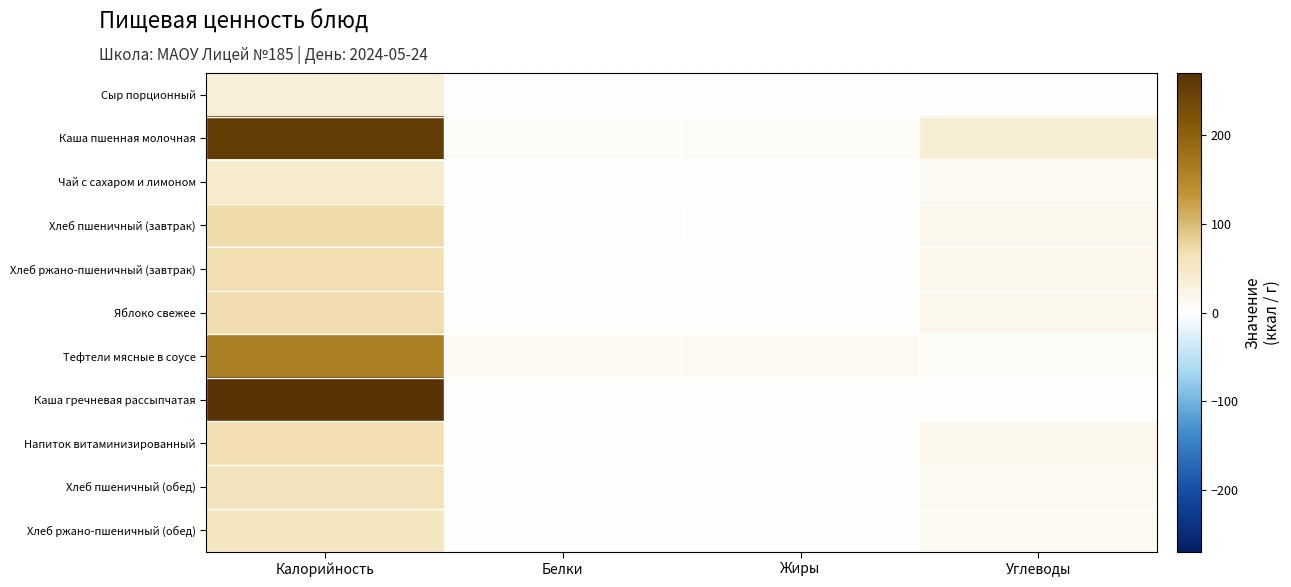

Reading right to left, list all the values displayed in this chart.

Сыр порционный: Углеводы=0.0	Жиры=4.0	Белки=2.7	Калорийность=34.7
Каша пшенная молочная: Углеводы=37.3	Жиры=8.2	Белки=7.8	Калорийность=253.6
Чай с сахаром и лимоном: Углеводы=10.3	Жиры=0.1	Белки=0.3	Калорийность=42.6
Хлеб пшеничный (завтрак): Углеводы=14.9	Жиры=0.3	Белки=2.3	Калорийность=71.2
Хлеб ржано-пшеничный (завтрак): Углеводы=14.9	Жиры=0.2	Белки=1.4	Калорийность=67.3
Яблоко свежее: Углеводы=15.4	Жиры=0.3	Белки=1.4	Калорийность=69.5
Тефтели мясные в соусе: Углеводы=8.0	Жиры=11.6	Белки=9.3	Калорийность=161.8
Каша гречневая рассыпчатая: Углеводы=2.0	Жиры=0.7	Белки=0.5	Калорийность=269.8
Напиток витаминизированный: Углеводы=16.5	Жиры=0.0	Белки=0.0	Калорийность=65.9
Хлеб пшеничный (обед): Углеводы=12.4	Жиры=0.2	Белки=1.9	Калорийность=59.3
Хлеб ржано-пшеничный (обед): Углеводы=11.9	Жиры=0.2	Белки=1.1	Калорийность=53.8